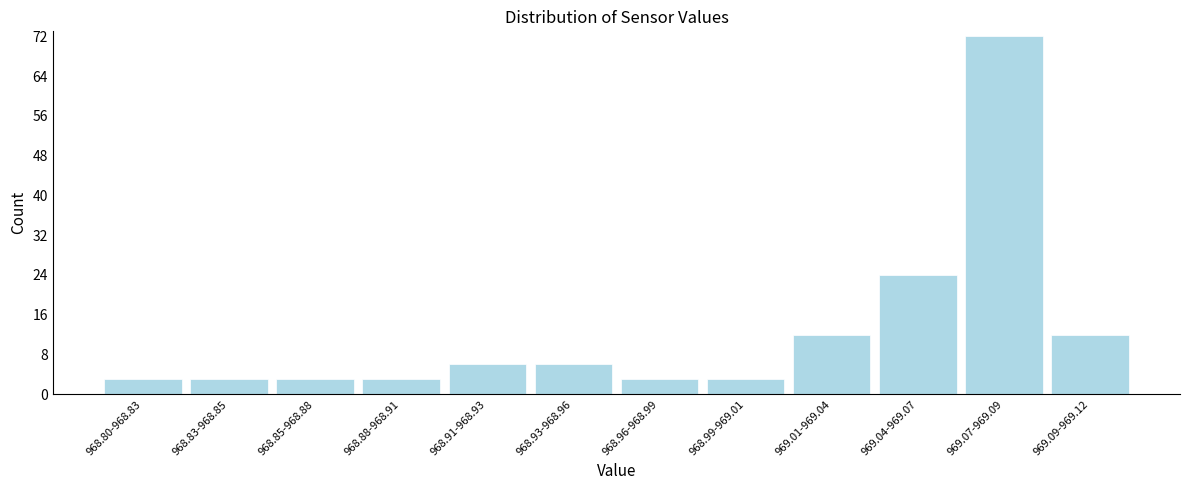

Reading left to right, list all the values displayed in this chart.

968.80-968.83=3	968.83-968.85=3	968.85-968.88=3	968.88-968.91=3	968.91-968.93=6	968.93-968.96=6	968.96-968.99=3	968.99-969.01=3	969.01-969.04=12	969.04-969.07=24	969.07-969.09=72	969.09-969.12=12